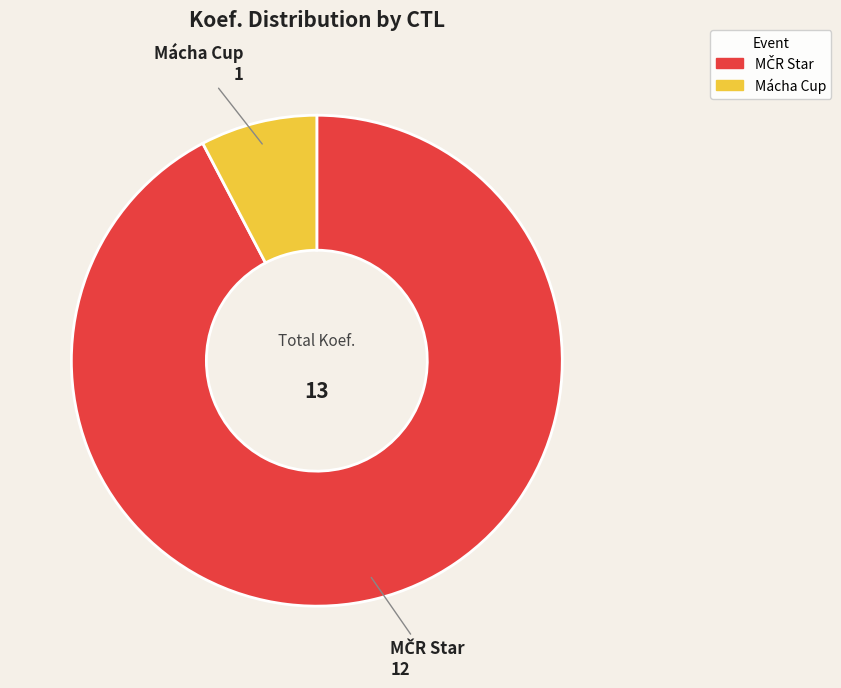

Is there a majority slice in this chart?

Yes